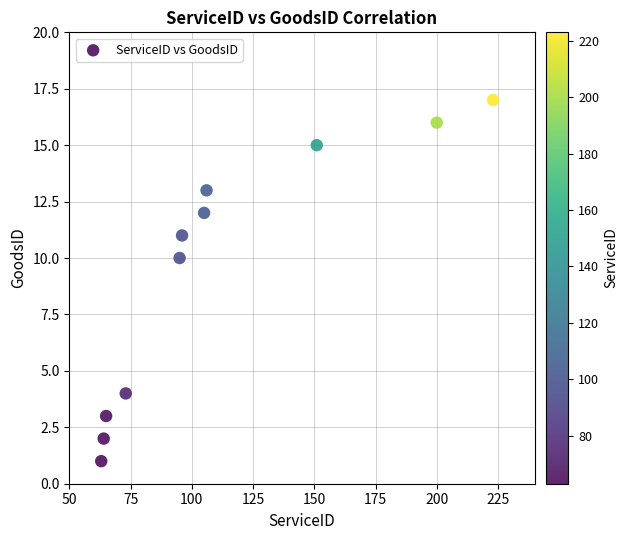

What is the average X value?

113